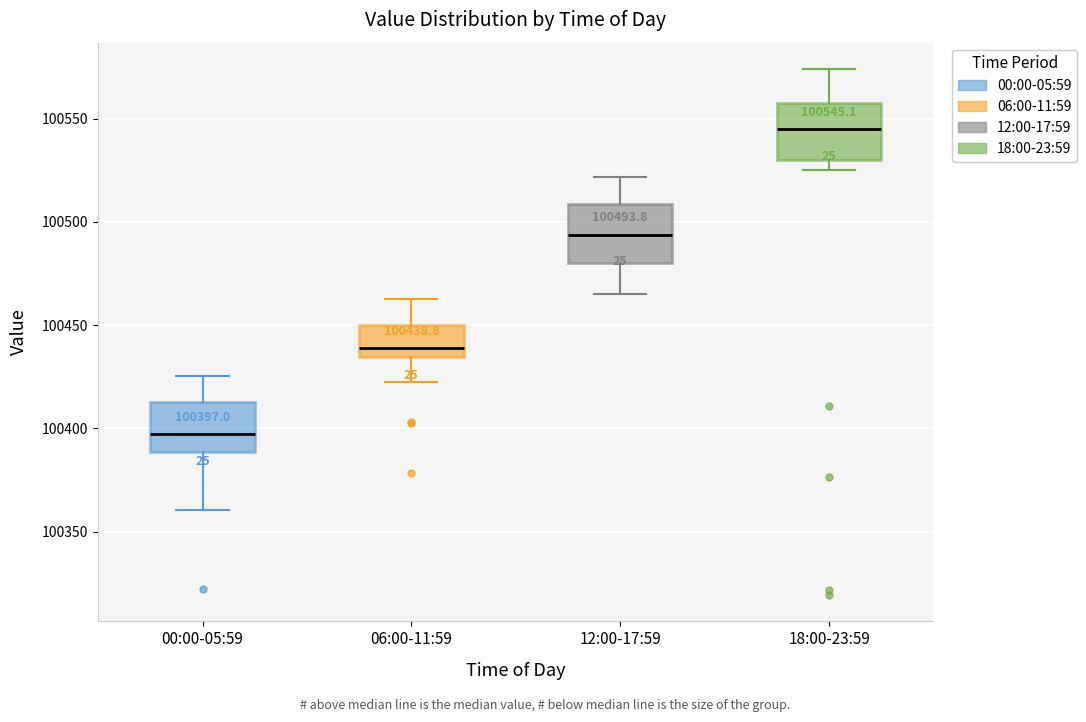

Which box's median line is the lowest?

00:00-05:59